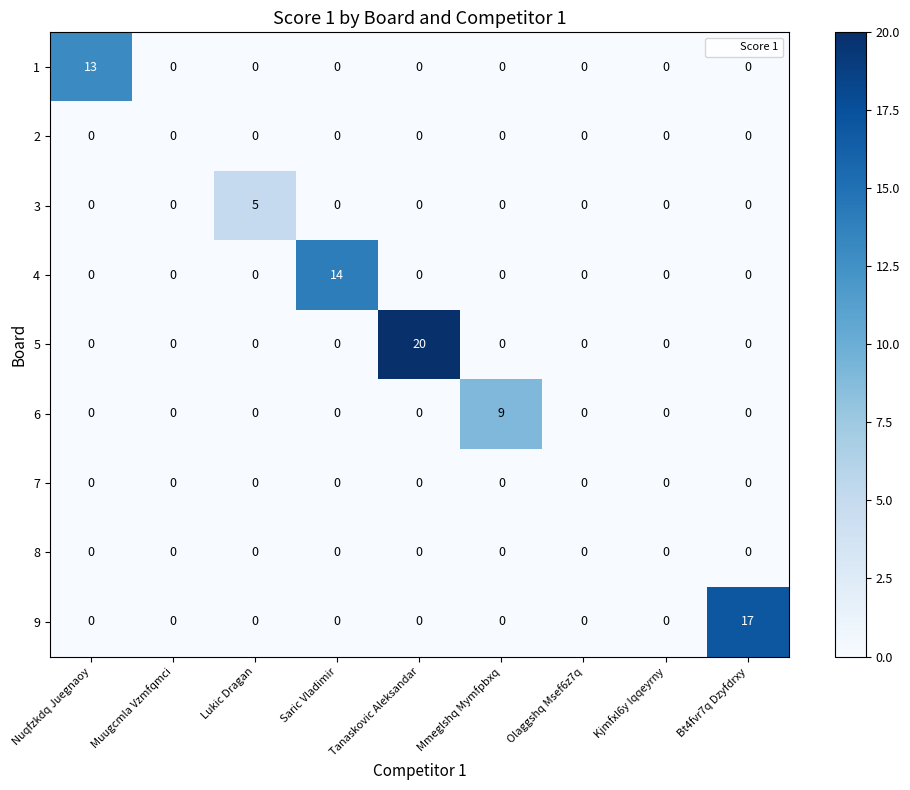

At which category does the chart reach its peak across all series?

Tanaskovic Aleksandar